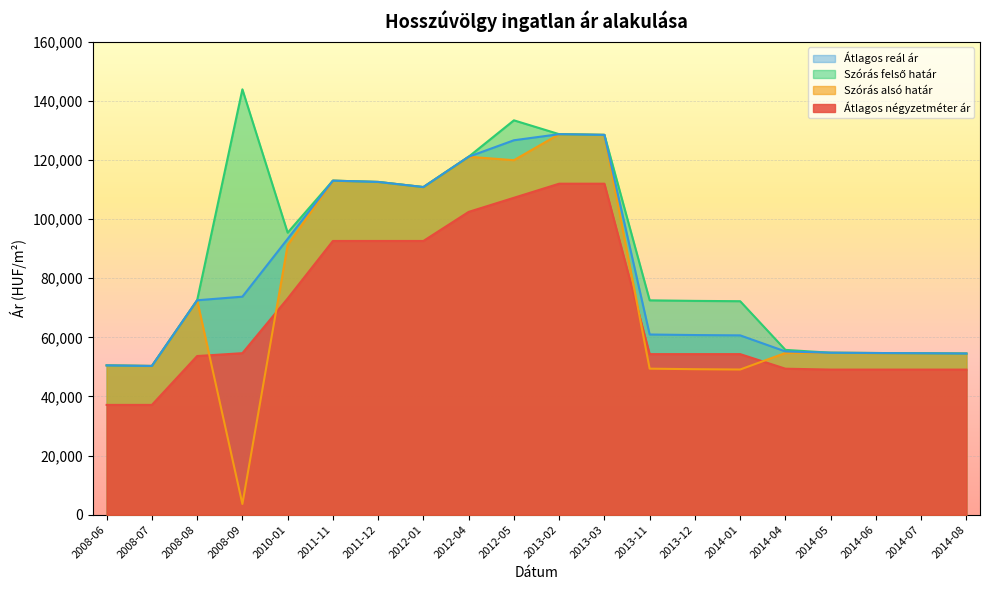

Which series changed the most between 2011-12 and 2014-01?

Szórás alsó határ